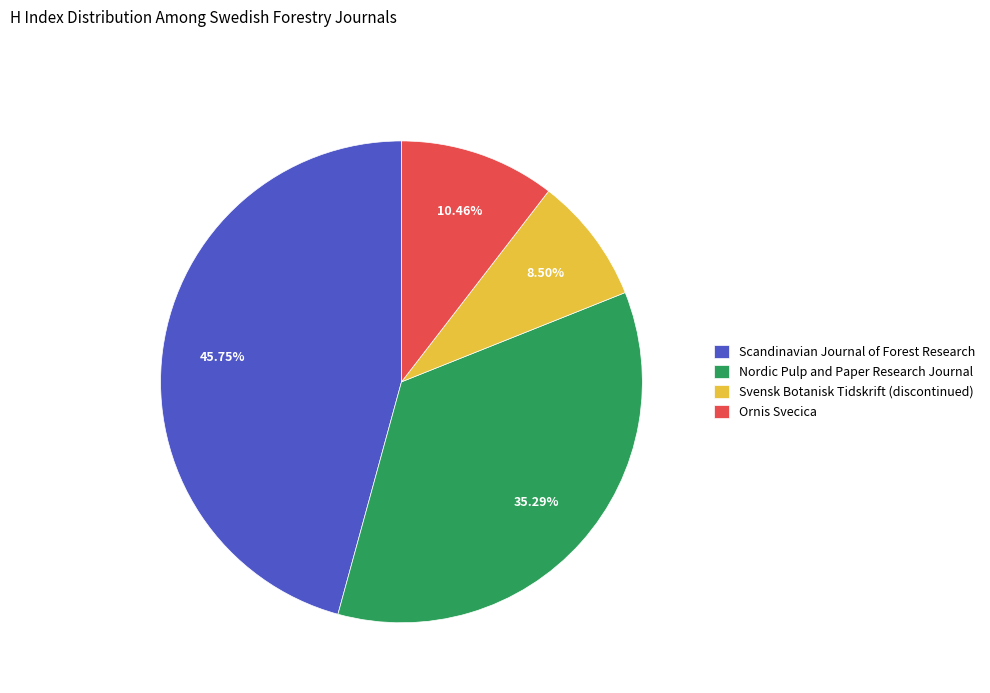

Does Ornis Svecica account for over 50% of the chart?

No